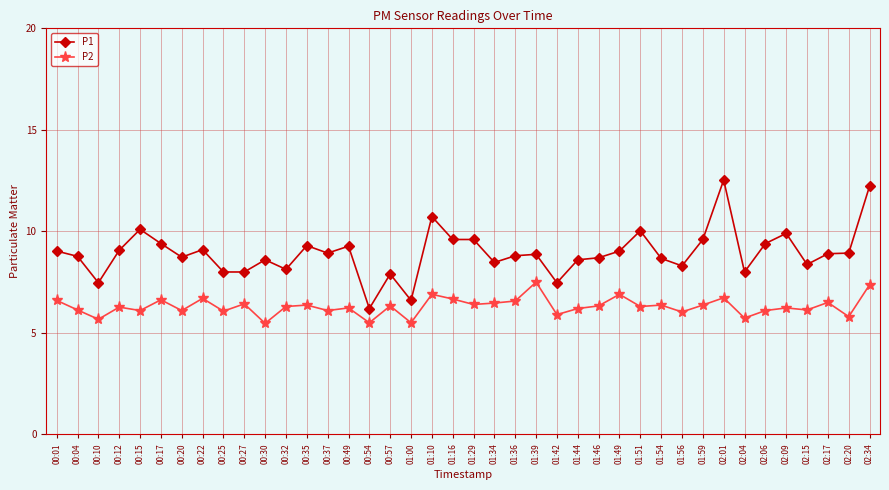

Where does the P1 series first go above 8?

00:01